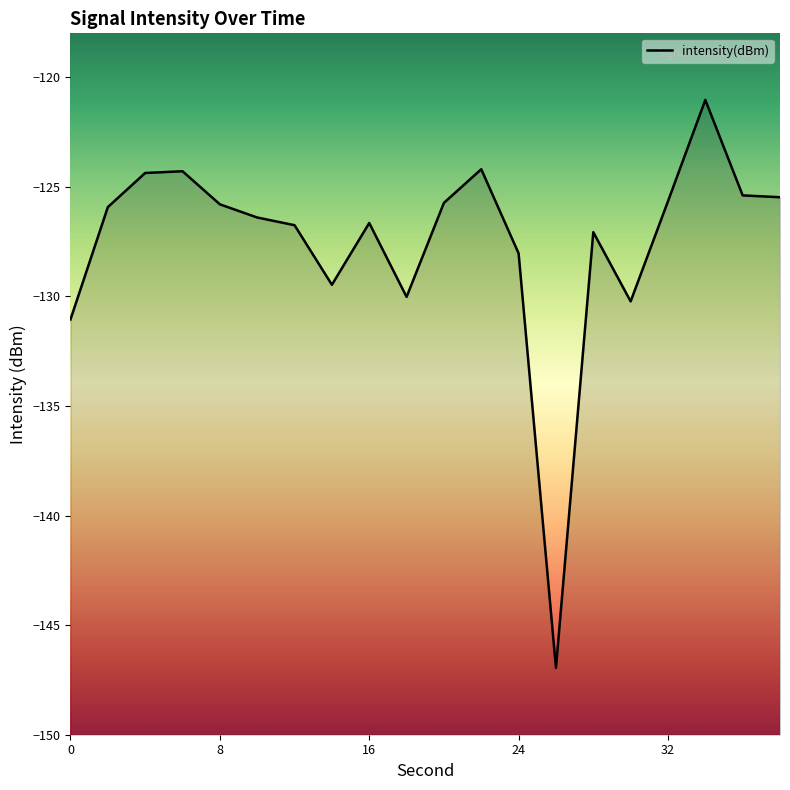

The value at 32 is -78.5. True or false?

False